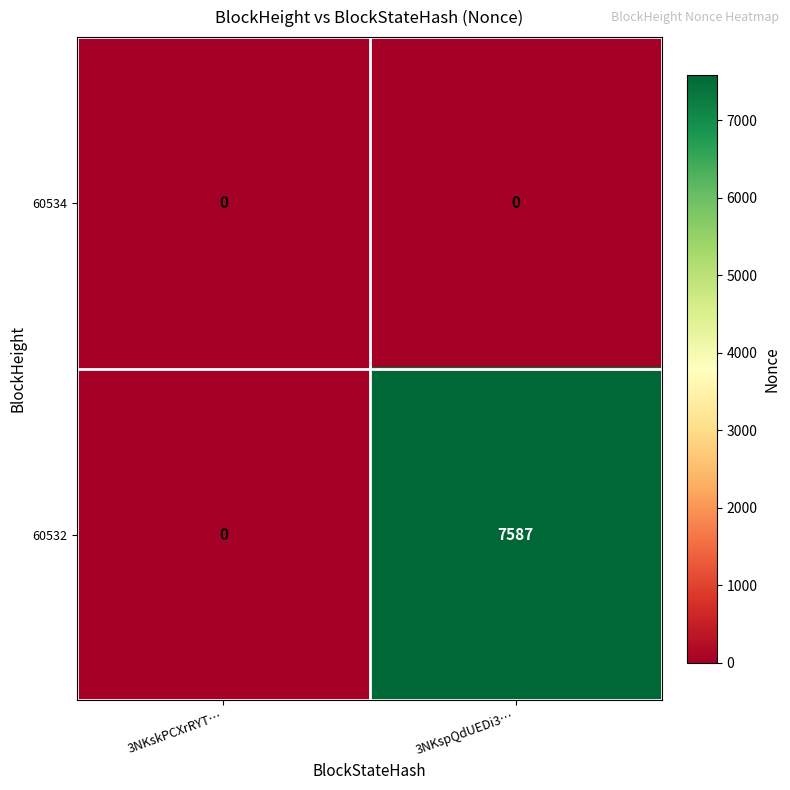

What is the total value across all series at 3NKspQdUEDi3…?

7587